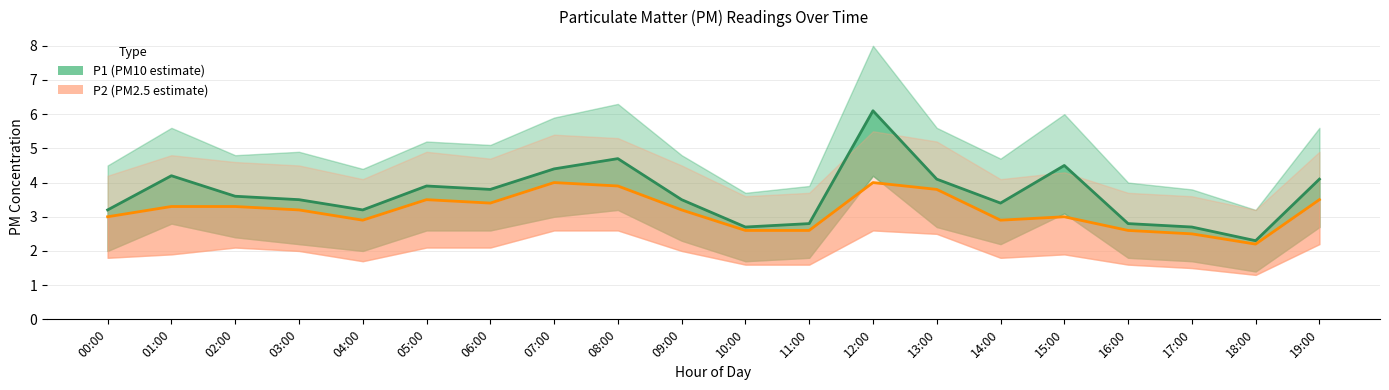

What is the difference between the maximum and minimum values in the P2 (PM2.5 estimate) series?

1.8